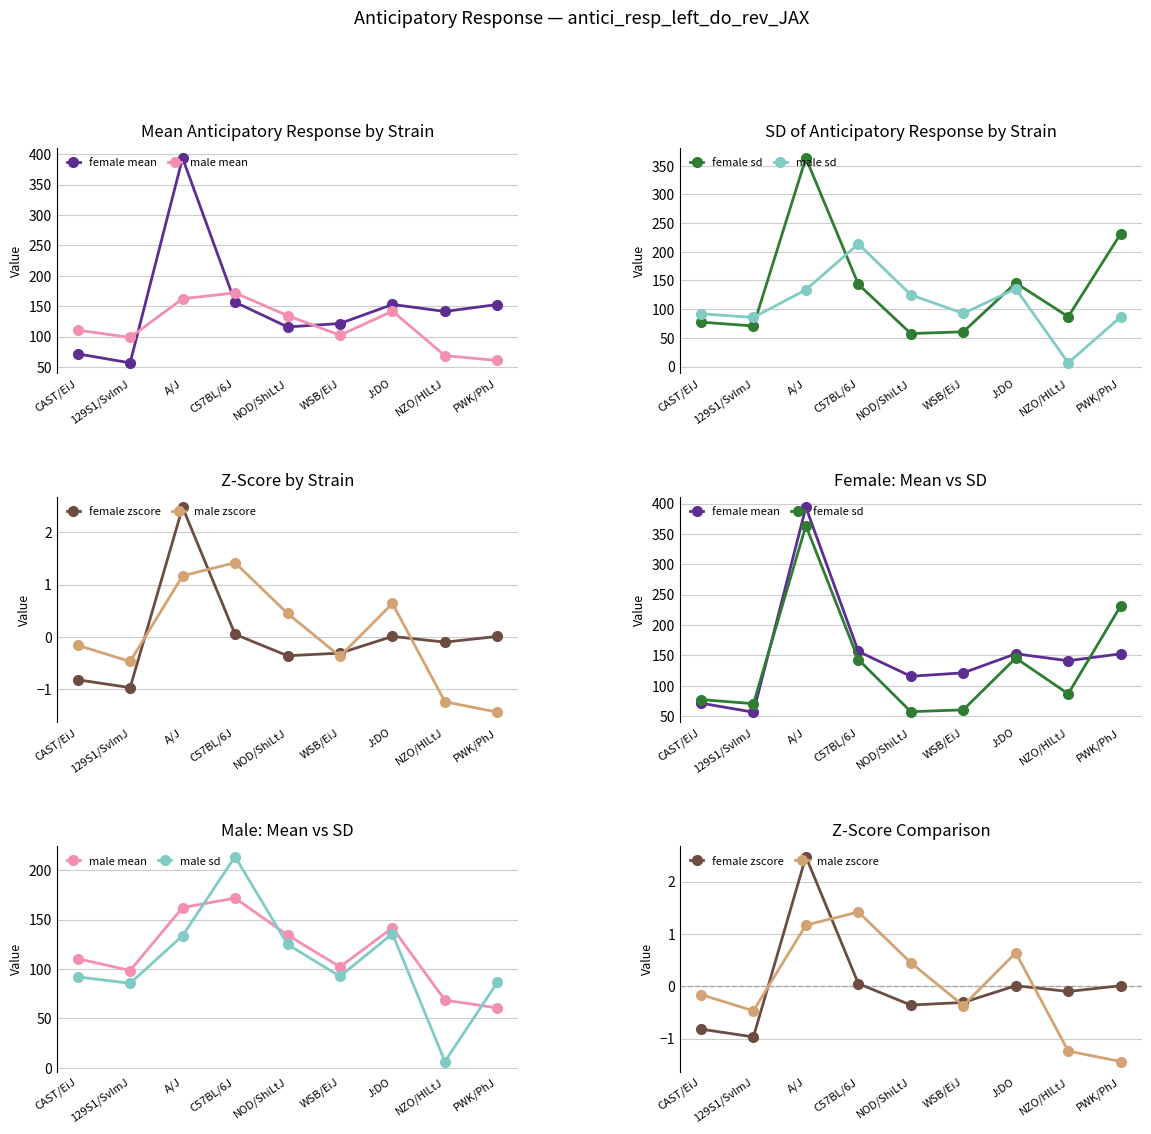

Which series changed the most between A/J and WSB/EiJ?

female sd